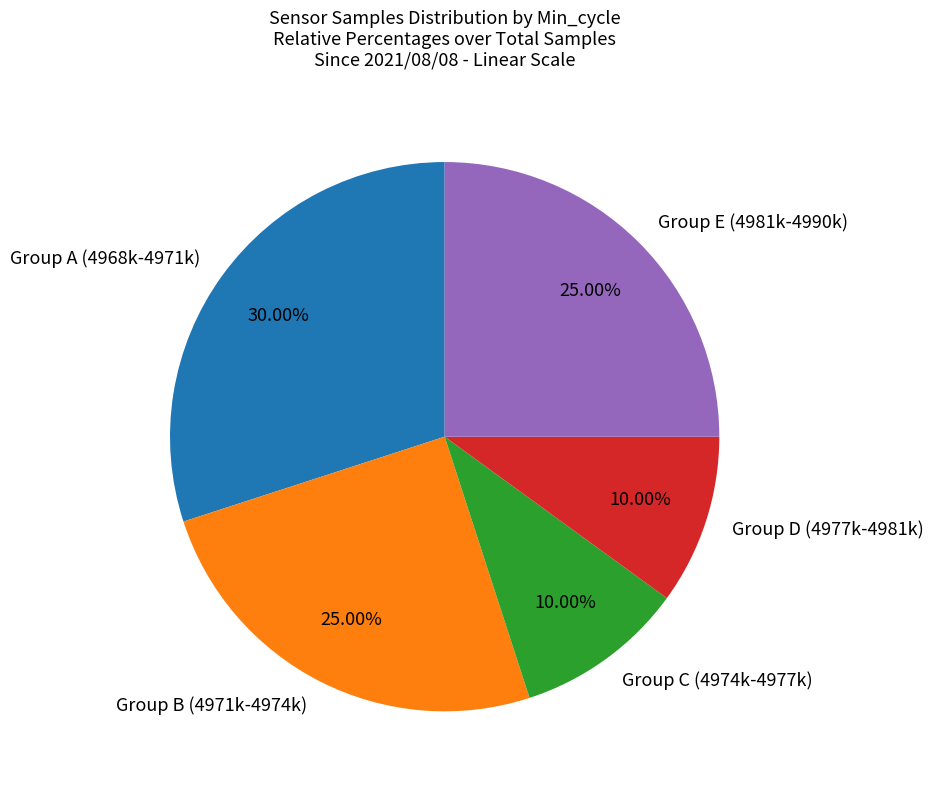

Combined, do Group E (4981k-4990k) and Group D (4977k-4981k) account for over 50%?

No